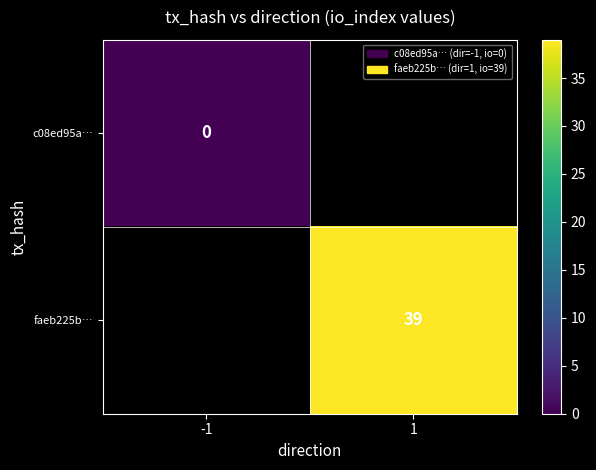

The value of faeb225b… at 1 is 39. True or false?

True